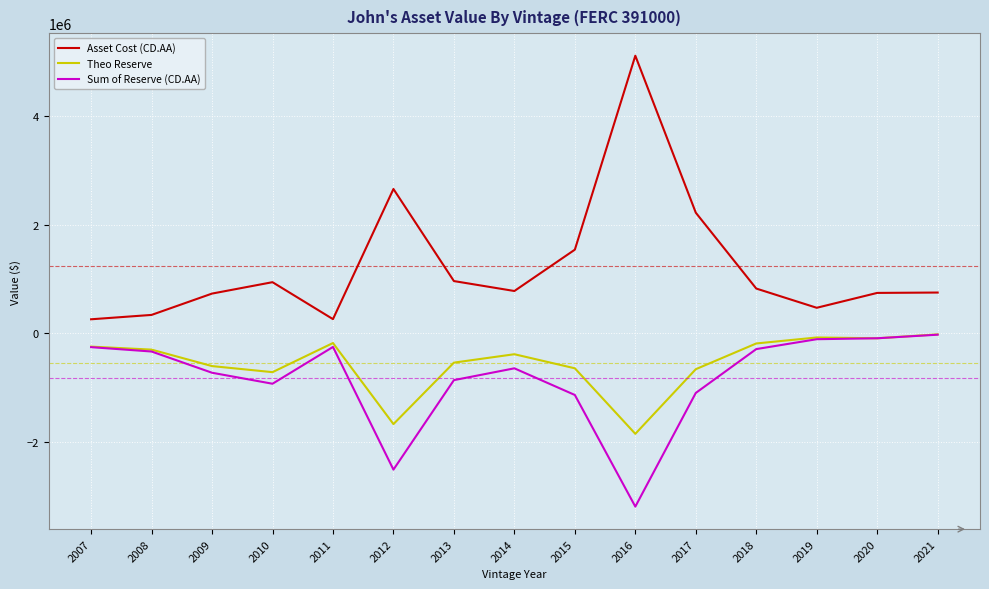

Which series has the largest total across all categories?

Asset Cost (CD.AA)